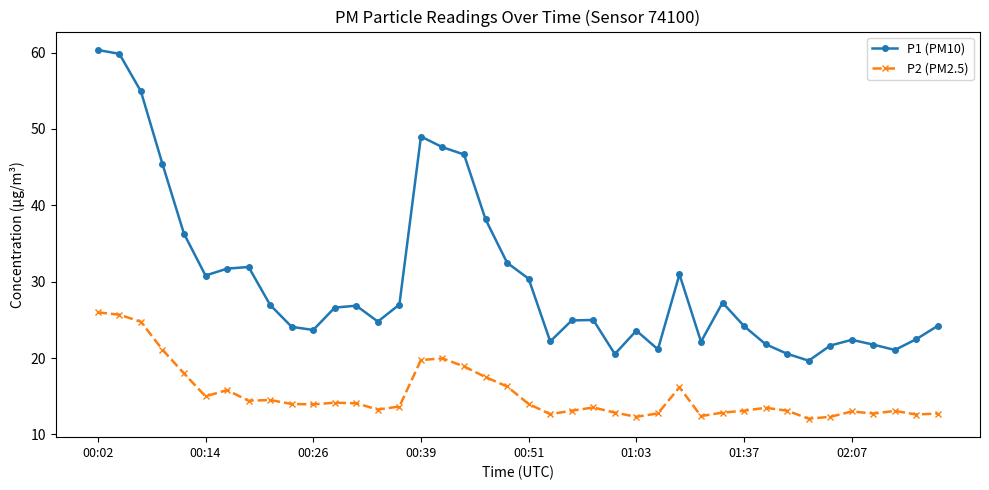

True or false: P1 (PM10) and P2 (PM2.5) cross at least once.

False